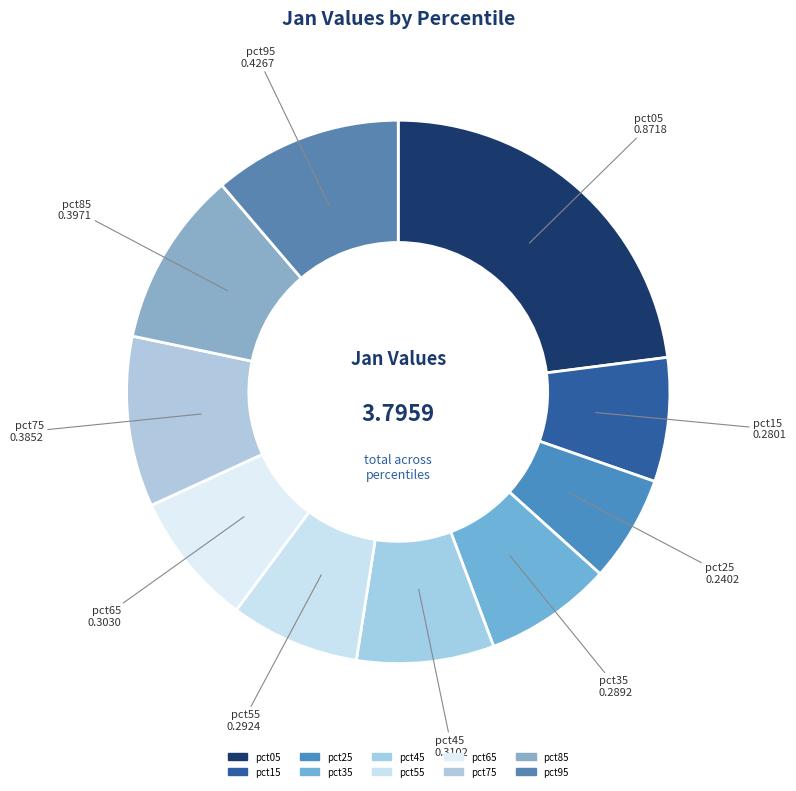

What is the change in value from pct55 to pct75?

+0.1